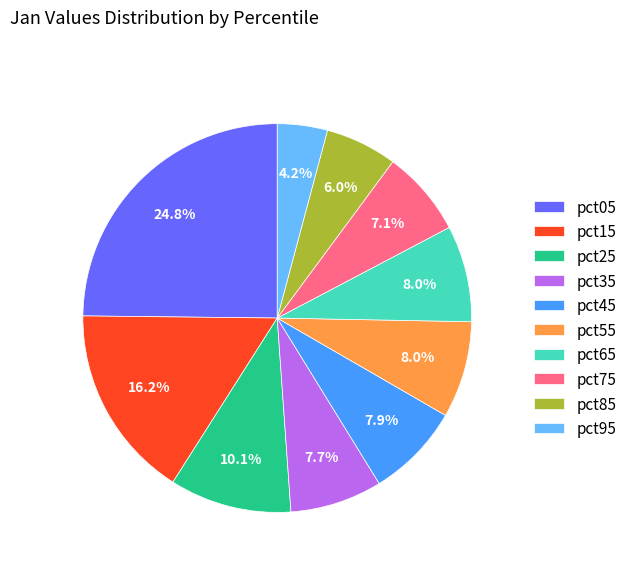

Does any single category account for the majority?

No